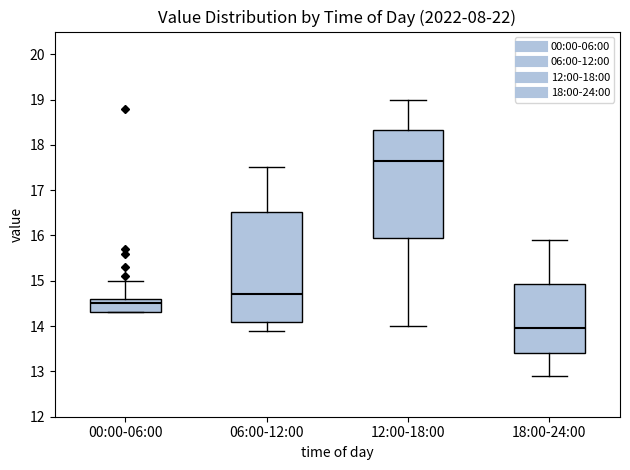

Where is the lower edge of the box for 06:00-12:00 on the y-axis? The values are not printed on the chart, so give them approximately, as read against the axis.

14.1